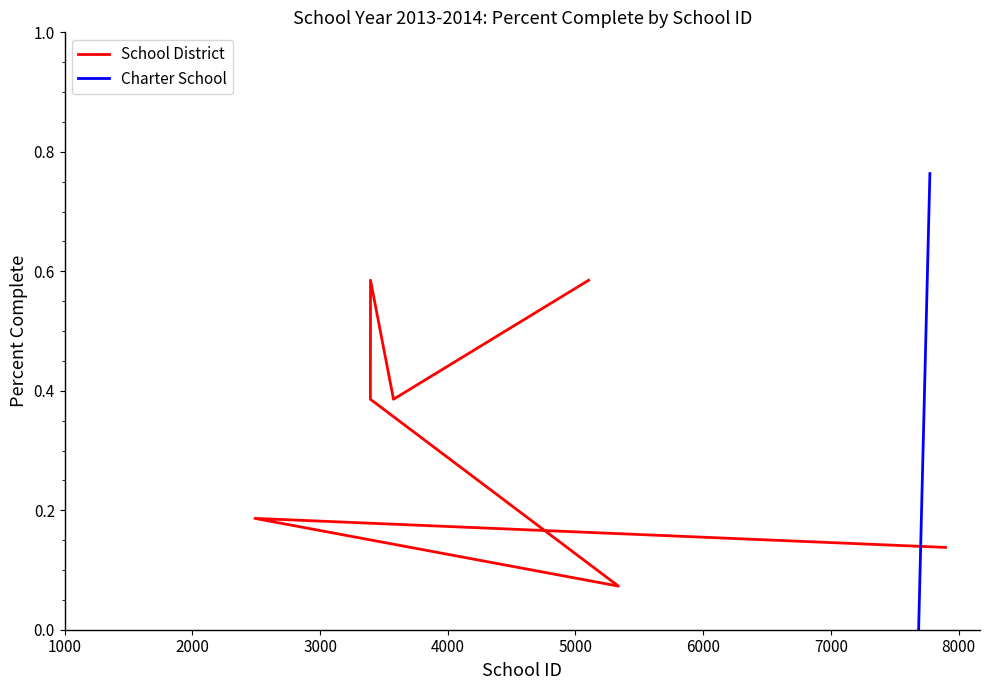

How many interior local peaks (higher than both neighbors) does the data have?

2